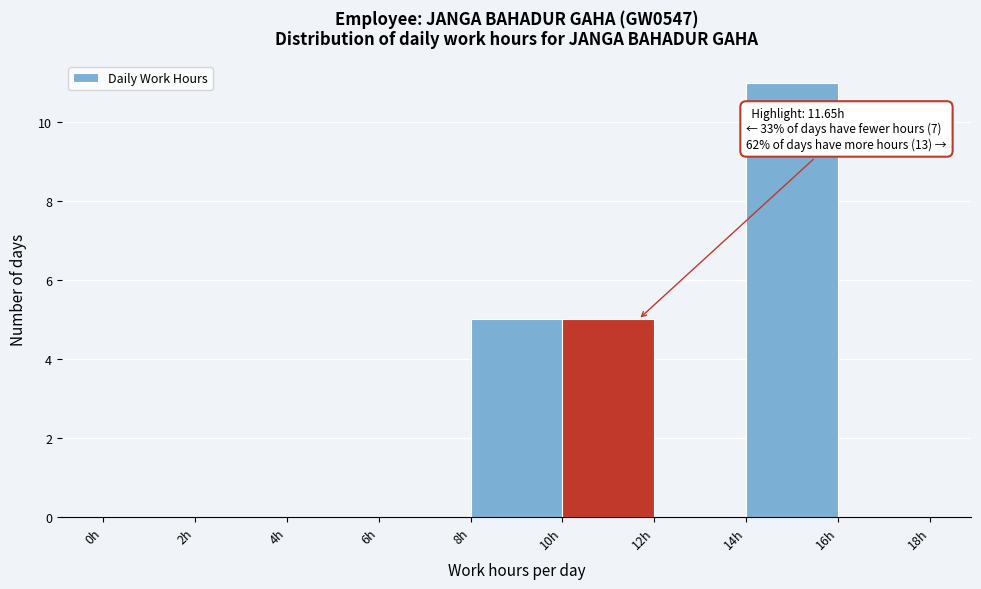

Over which range of the x-axis is the bar tallest?

14 to 16